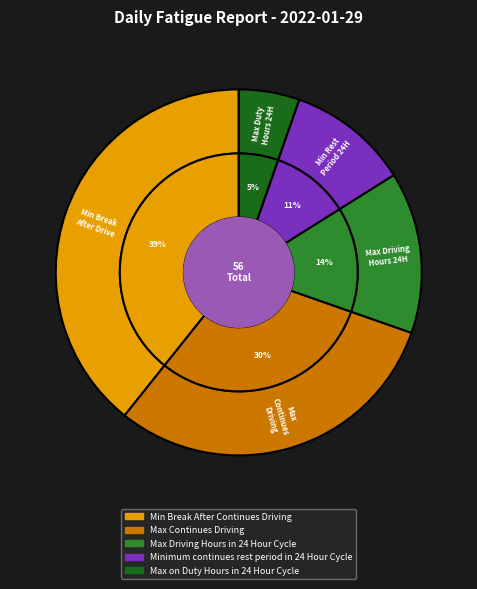

Is it true that Min Break After Continues Driving is 39% of the pie?

True